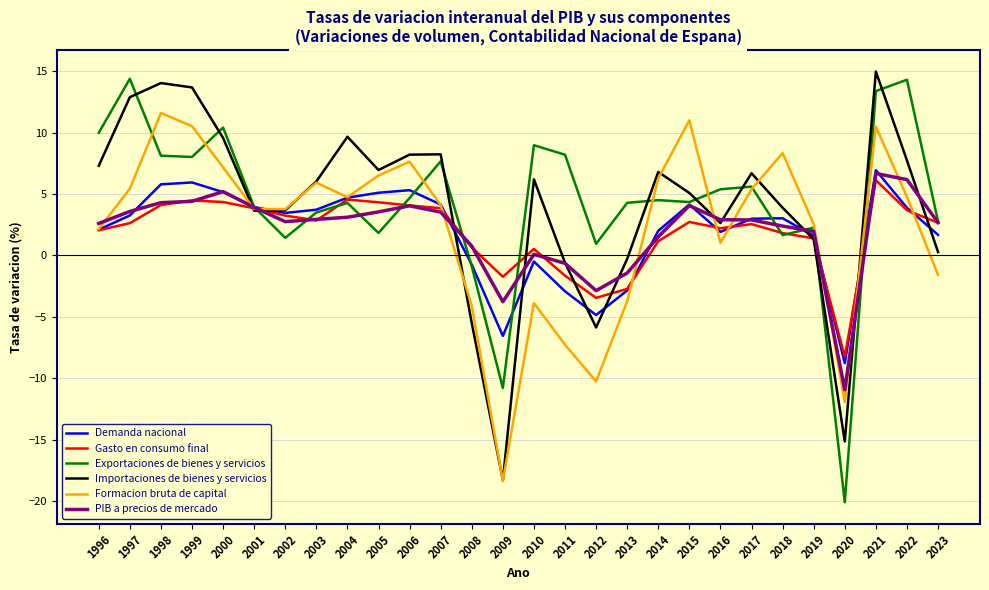

What is the smallest value displayed?

-20.1